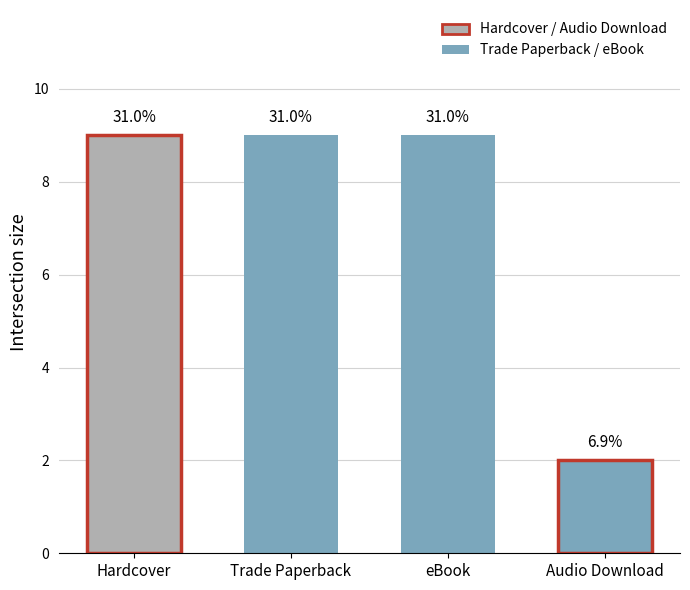

What is the sum of the values at Hardcover and eBook?

18